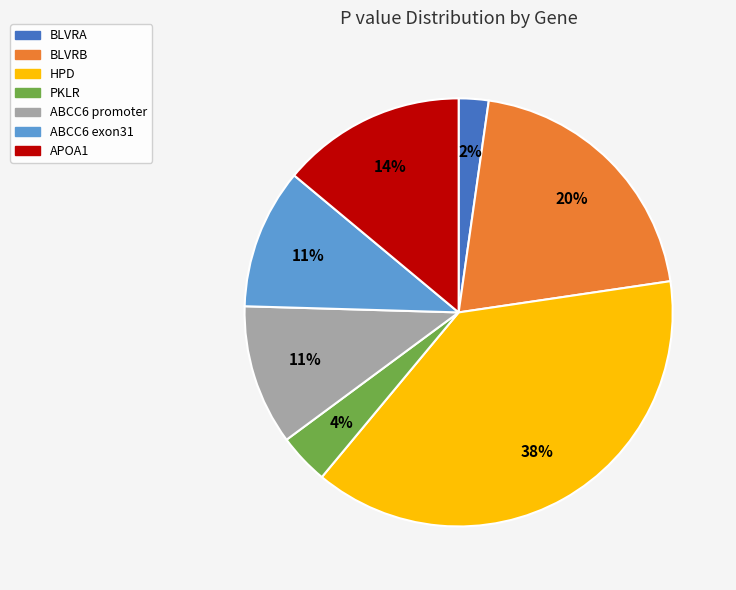

Which slice is the smallest?

BLVRA